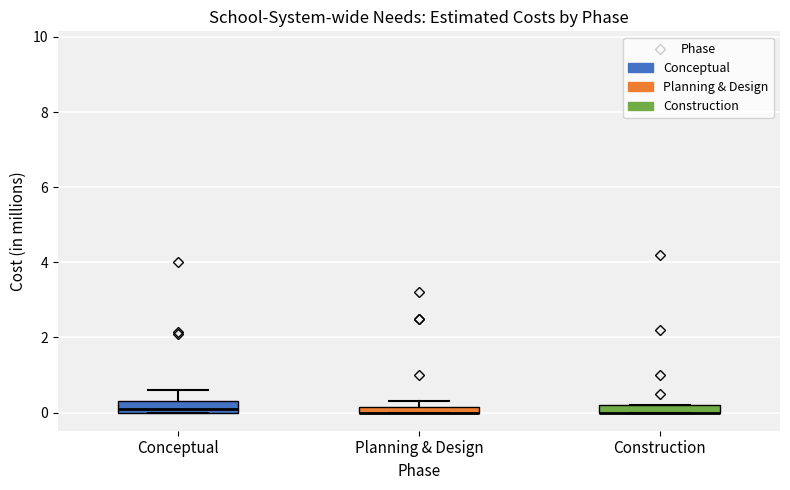

Where is the upper edge of the box for Construction on the y-axis? The values are not printed on the chart, so give them approximately, as read against the axis.

0.2